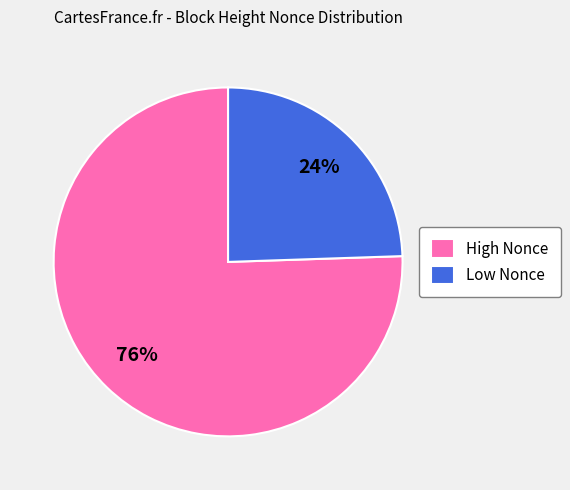

What is the smallest slice in the pie chart?

Low Nonce